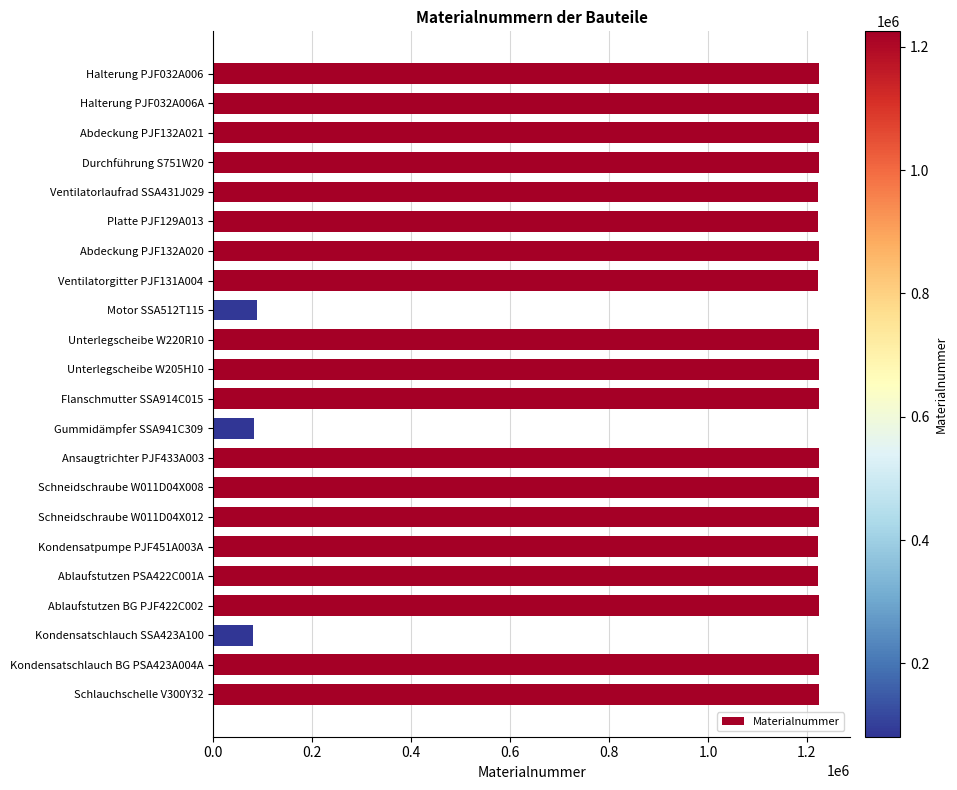

What is the change in value from Platte PJF129A013 to Kondensatschlauch SSA423A100?

-1140546